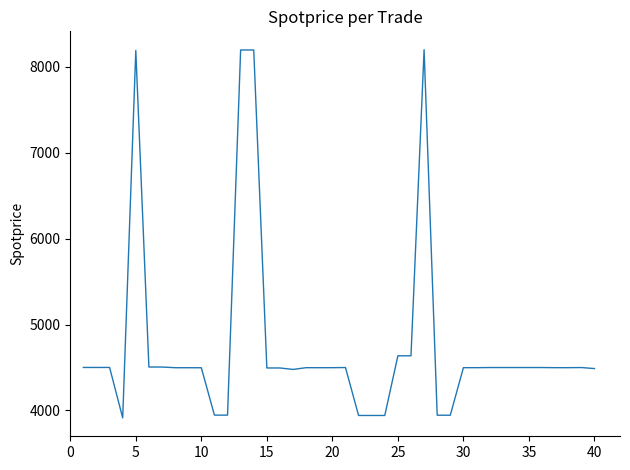

True or false: the data has more than 0 interior local peaks.

True